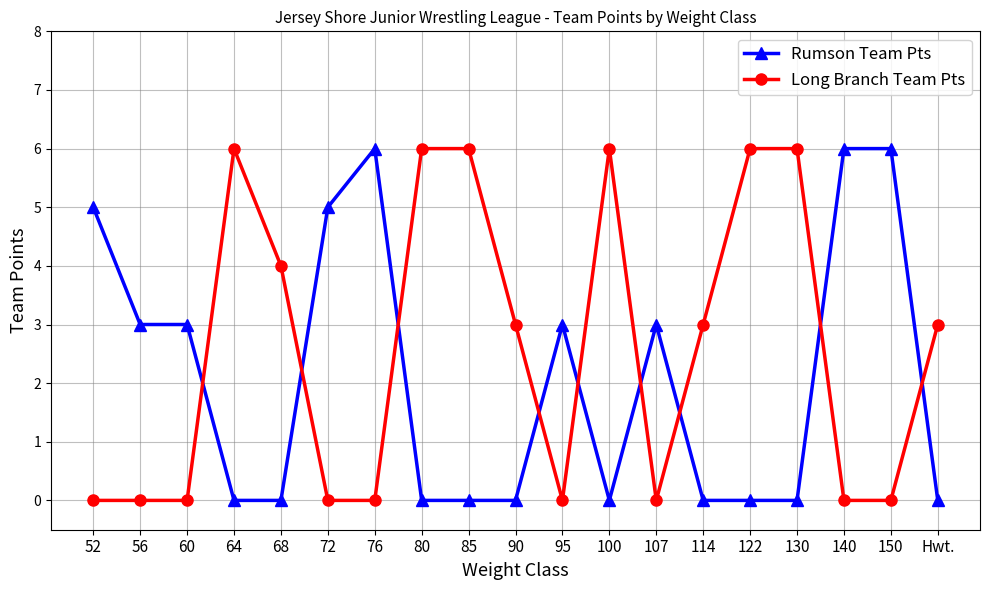

How many data points does each series have?

19